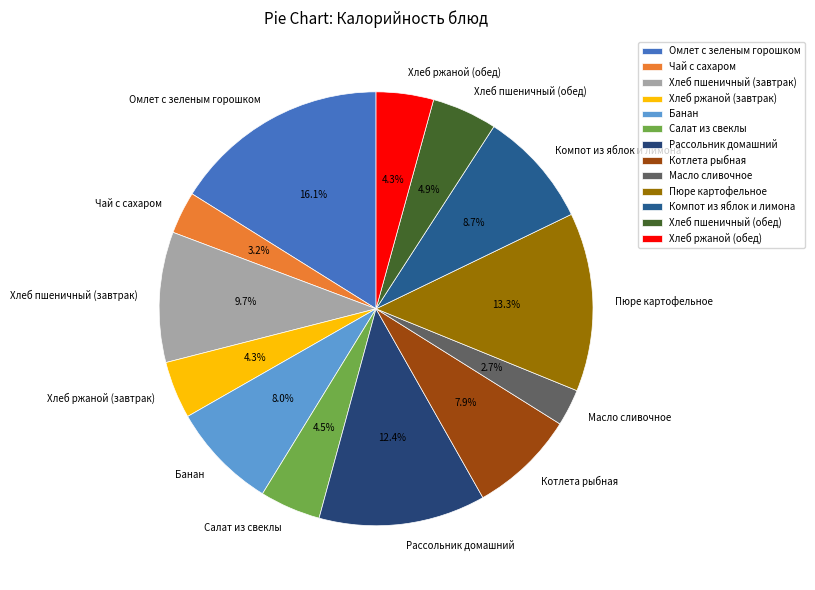

What portion of the pie excludes Котлета рыбная?

92.1%